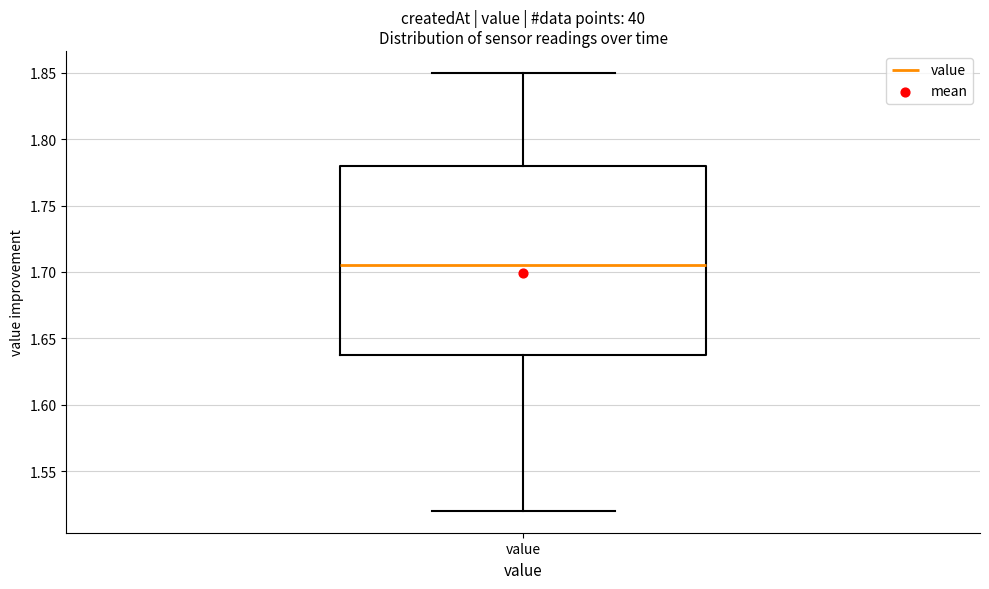

Read this box plot against the y-axis: the position of the median line, the range covered by the box, and the ends of both whiskers. The values are not printed on the chart, so give them approximately, as read against the axis.

median 1.705, box 1.640 to 1.780, whiskers 1.520 to 1.850